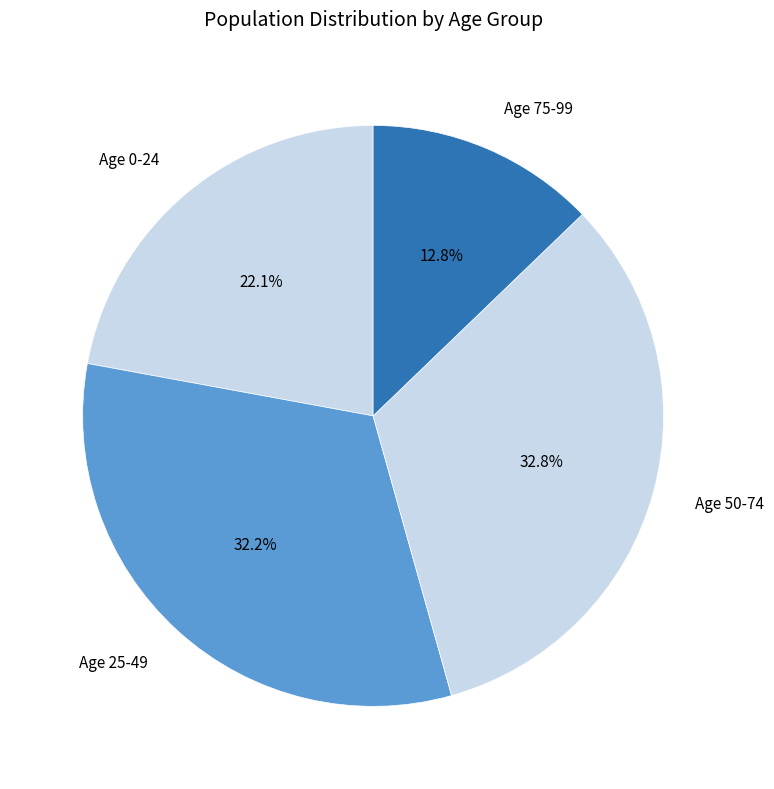

Does Age 25-49 represent more than half of the total?

No